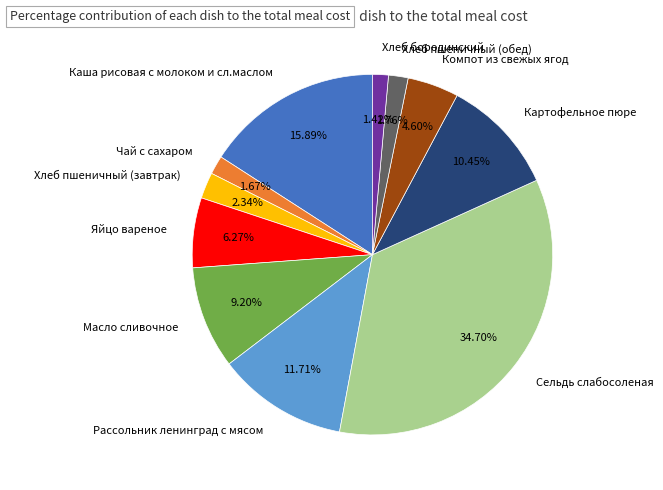

Which slice is the largest?

Сельдь слабосоленая